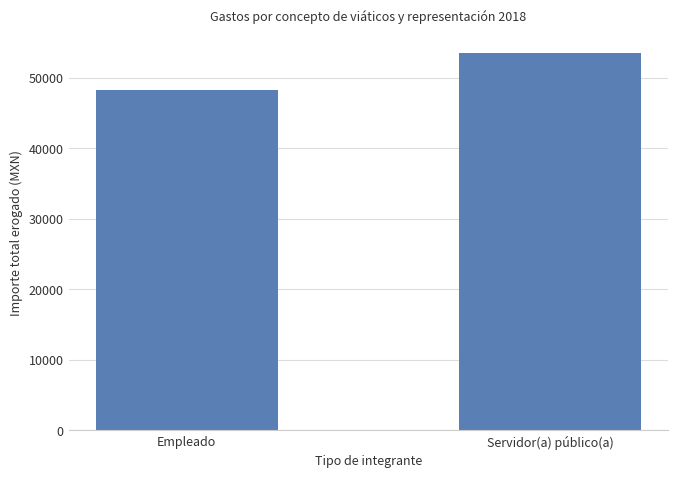

What is the label of the 1st bar from the right?

Servidor(a) público(a)